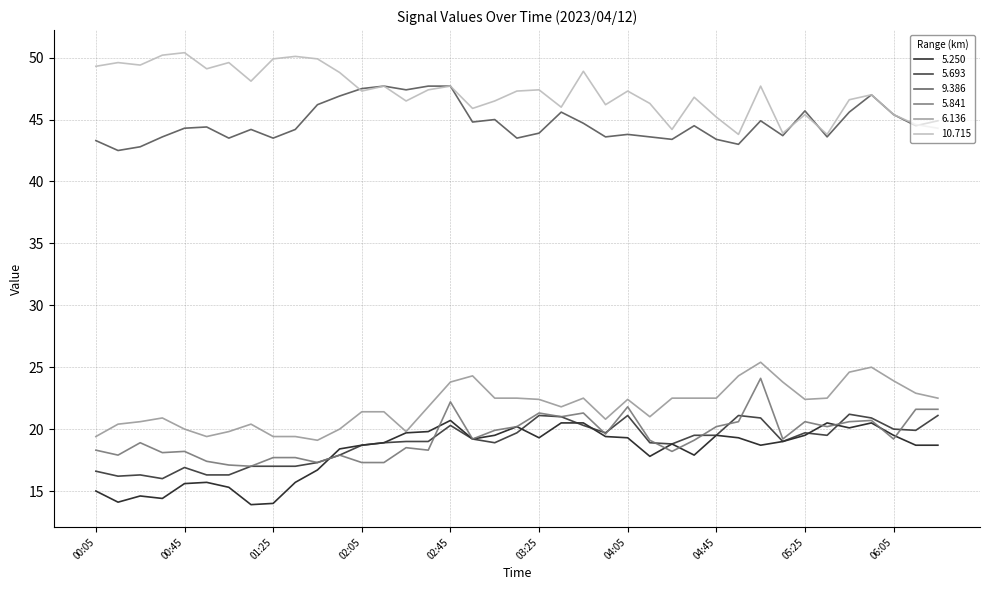

Which series has the largest total across all categories?

10.715